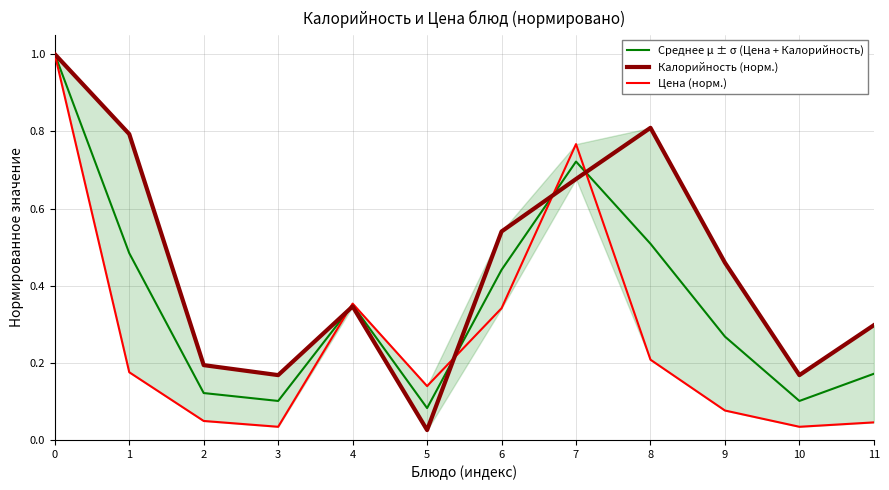

How many interior local valleys does the Цена (норм.) series have?

3